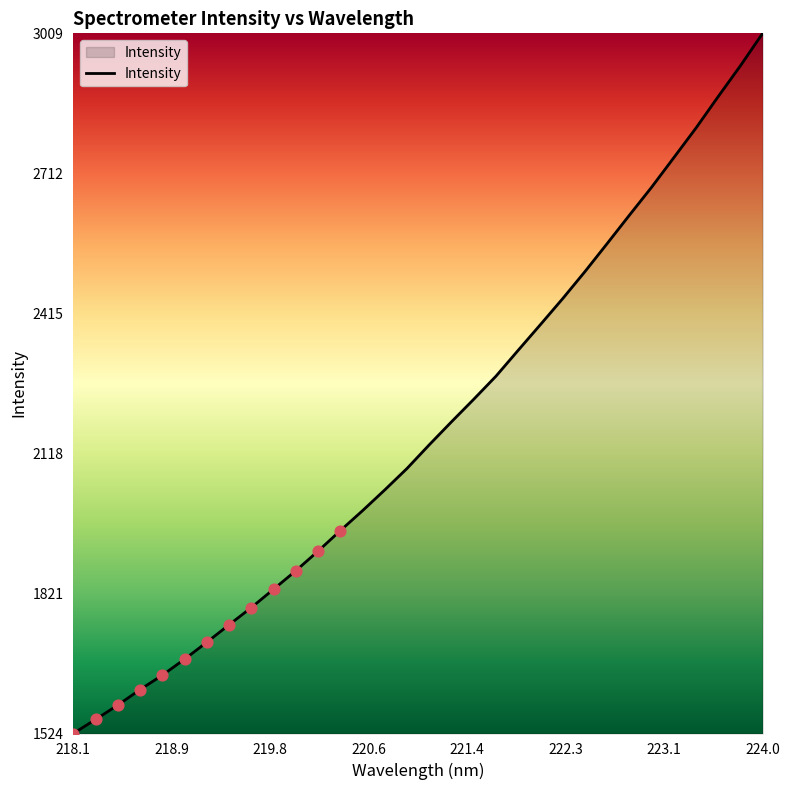

What is the smallest value displayed?

1524.3